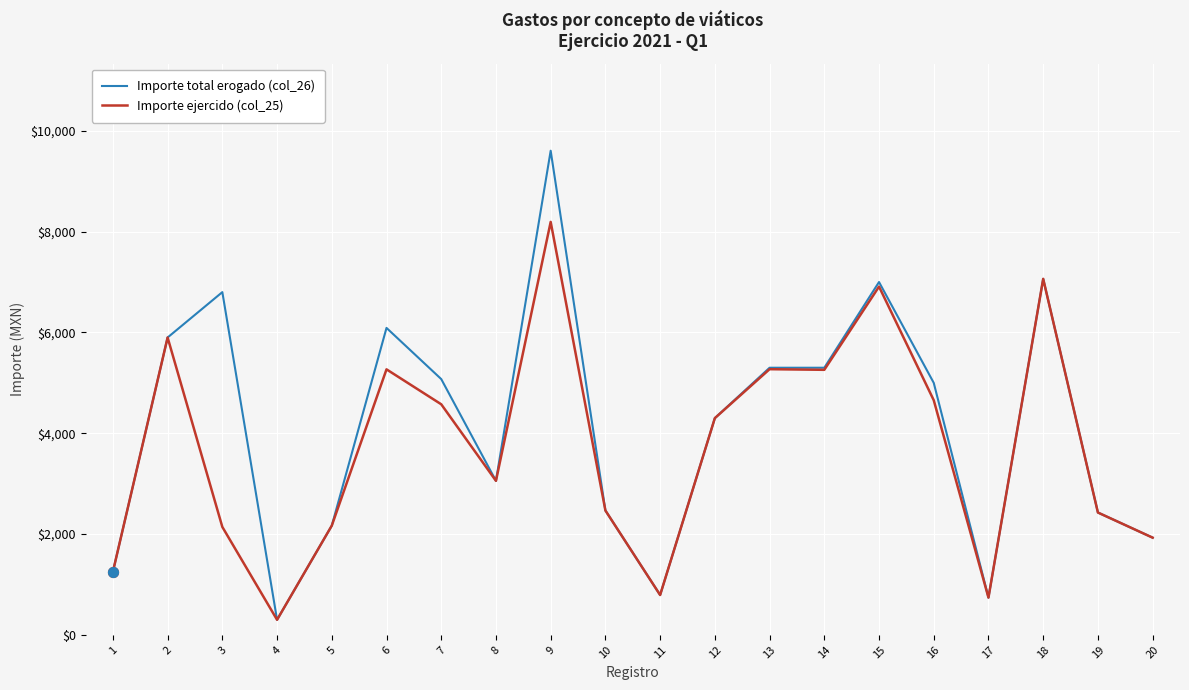

Which series changed the most between 6 and 20?

Importe total erogado (col_26)